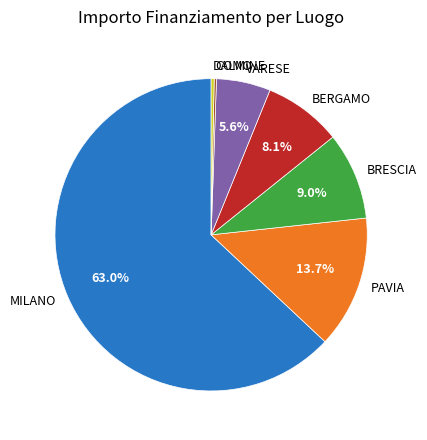

Is the sum of PAVIA and BRESCIA greater than half?

No